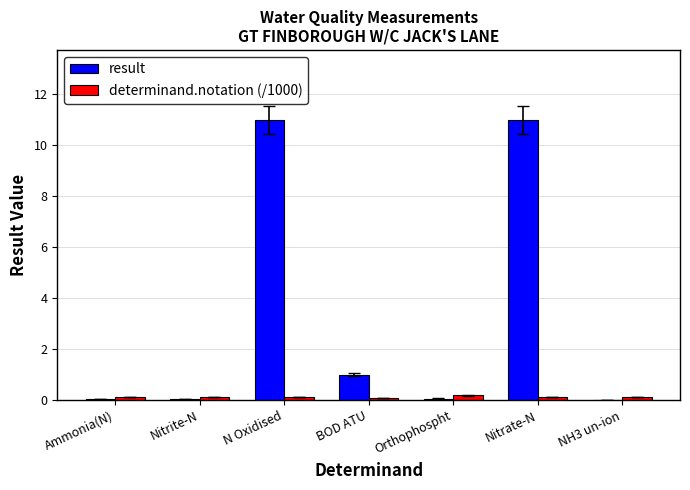

Which series changed the most between BOD ATU and NH3 un-ion?

result